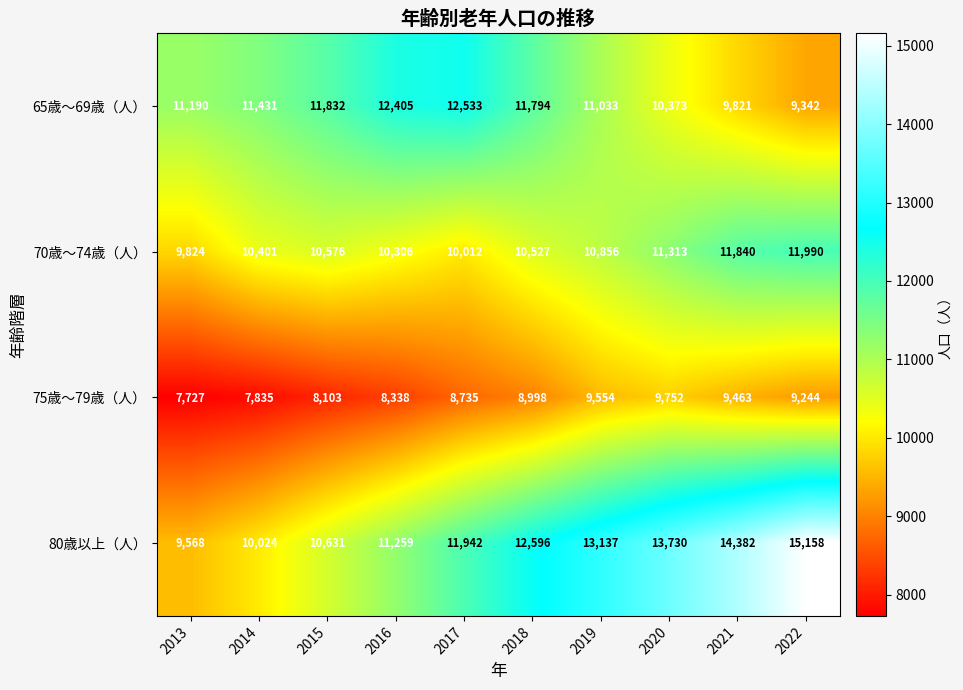

What value does the 70歳～74歳（人） series have at 2013, to the nearest 100?

9800